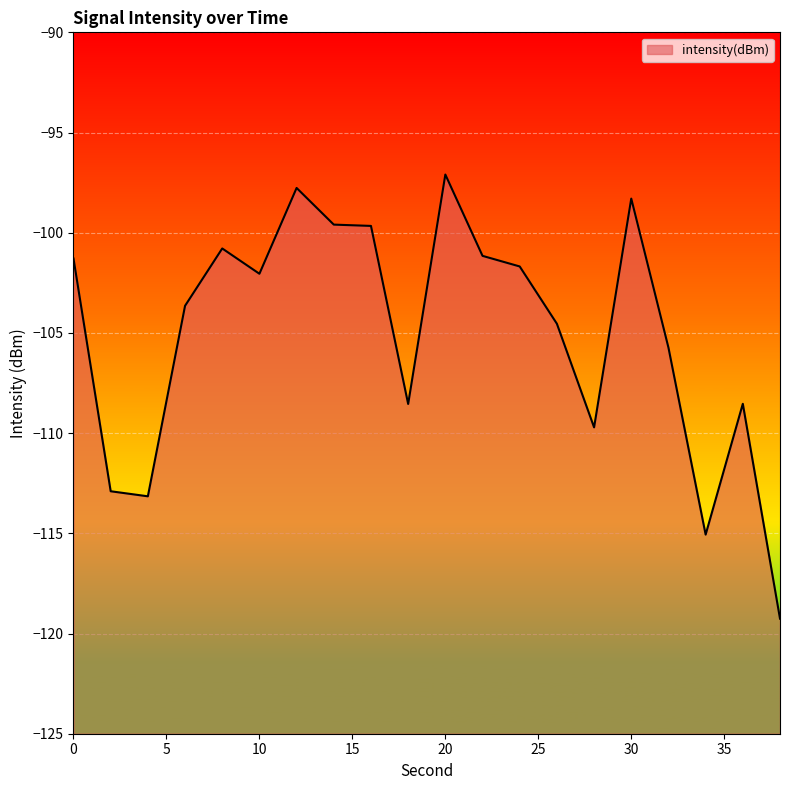

What is the approximate value at 22?

-101.2